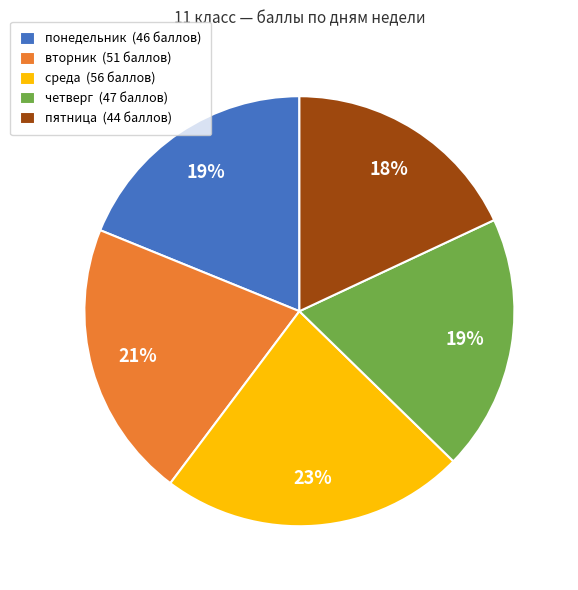

Is there any slice that represents more than half of the pie?

No